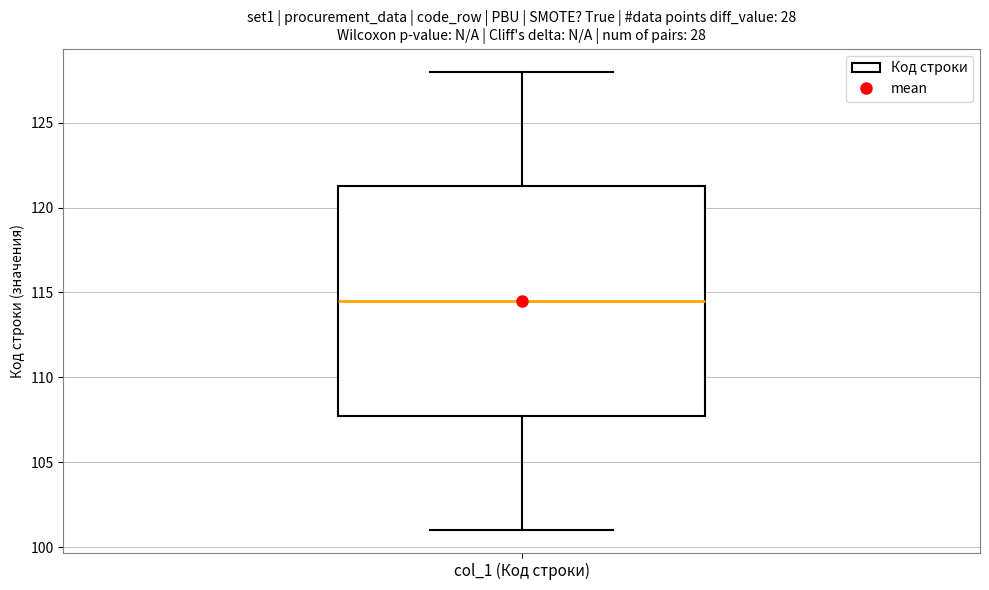

Transcribe this box plot: give where the median line is, the range the box spans, and where the two whiskers end, as read against the y-axis. The values are not printed on the chart, so give them approximately, as read against the axis.

median 114.5, box 108.0 to 121.5, whiskers 101.0 to 128.0